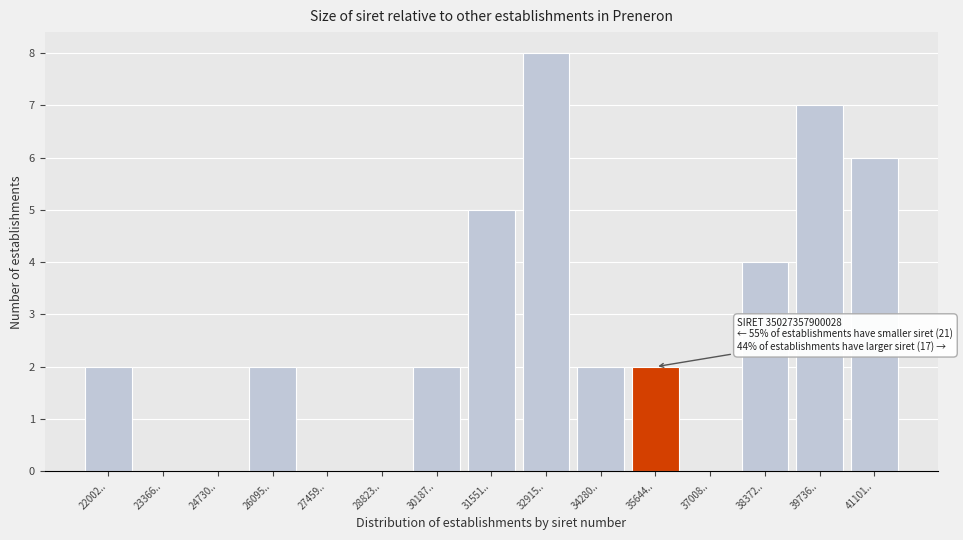

Reading right to left, what are all the values shown in this chart?

41101..=6	39736..=7	38372..=4	37008..=0	35644..=2	34280..=2	32915..=8	31551..=5	30187..=2	28823..=0	27459..=0	26095..=2	24730..=0	23366..=0	22002..=2